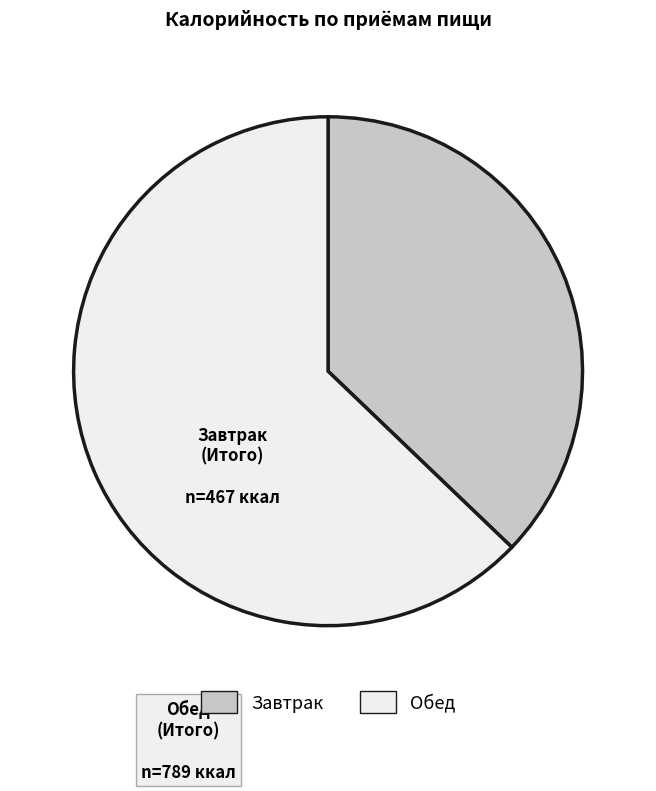

What is the smallest slice in the pie chart?

Завтрак